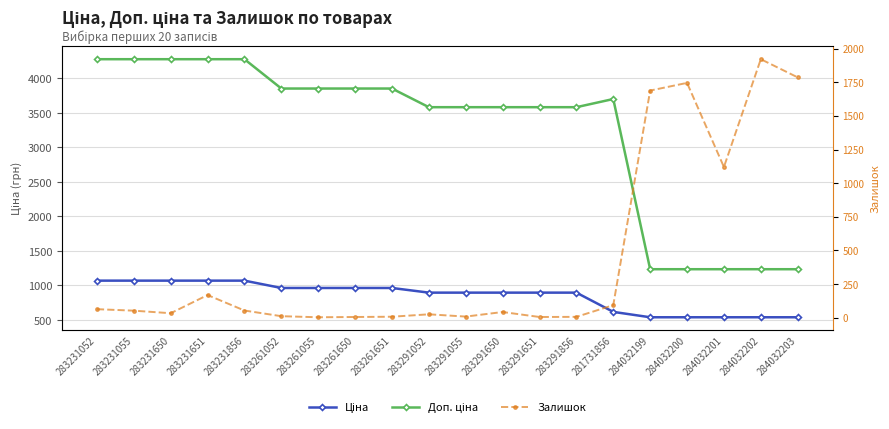

Which series changed the most between 283261651 and 283291052?

Доп. ціна